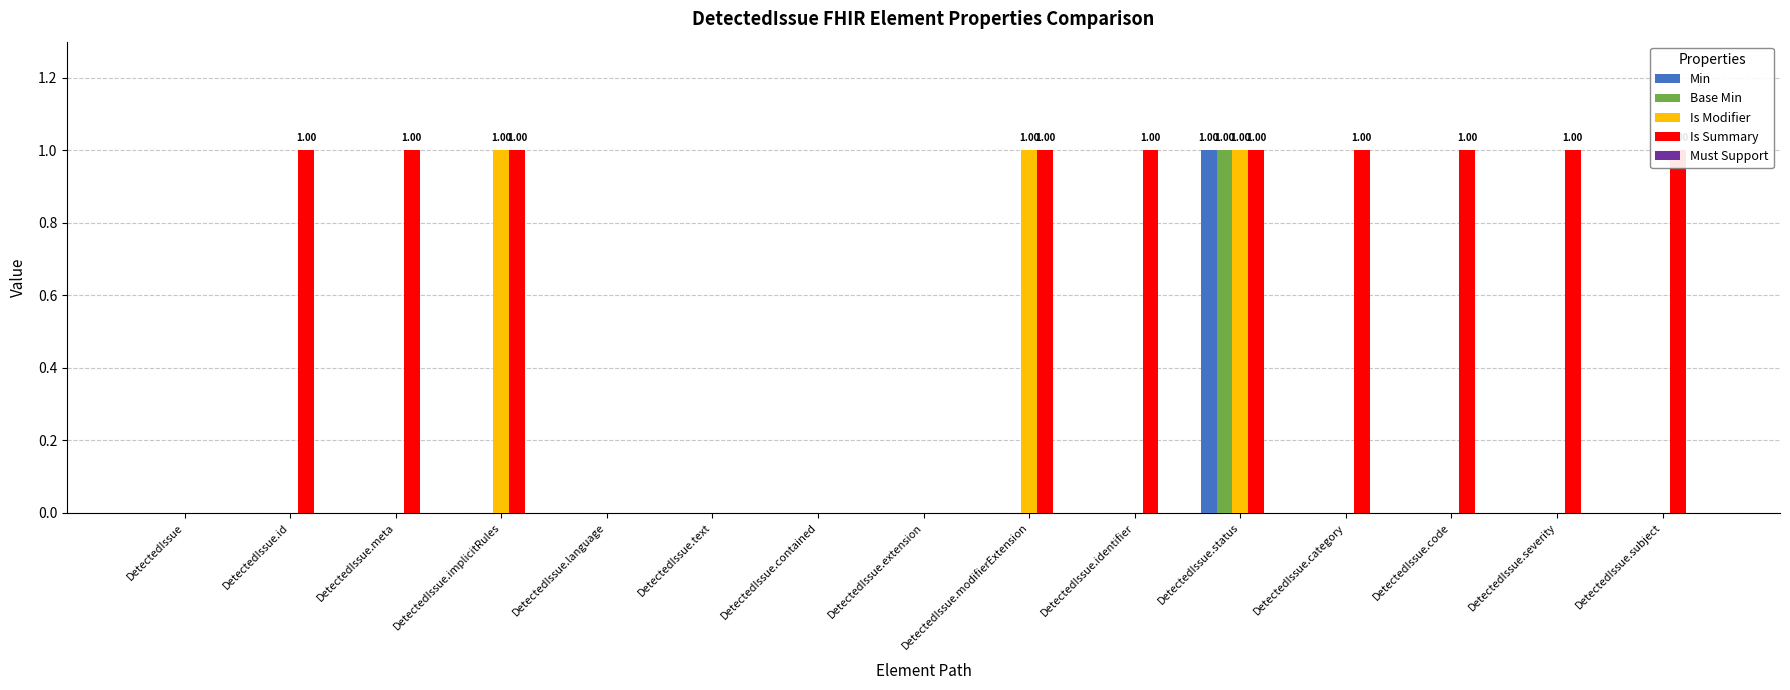

Which category has the highest value across all series?

DetectedIssue.status